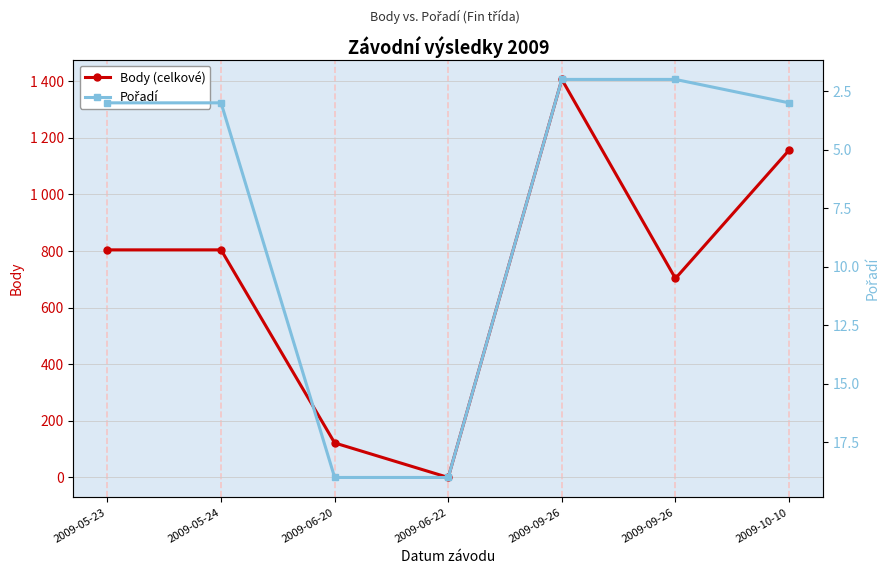

True or false: Pořadí has more than 2 interior local peaks.

False